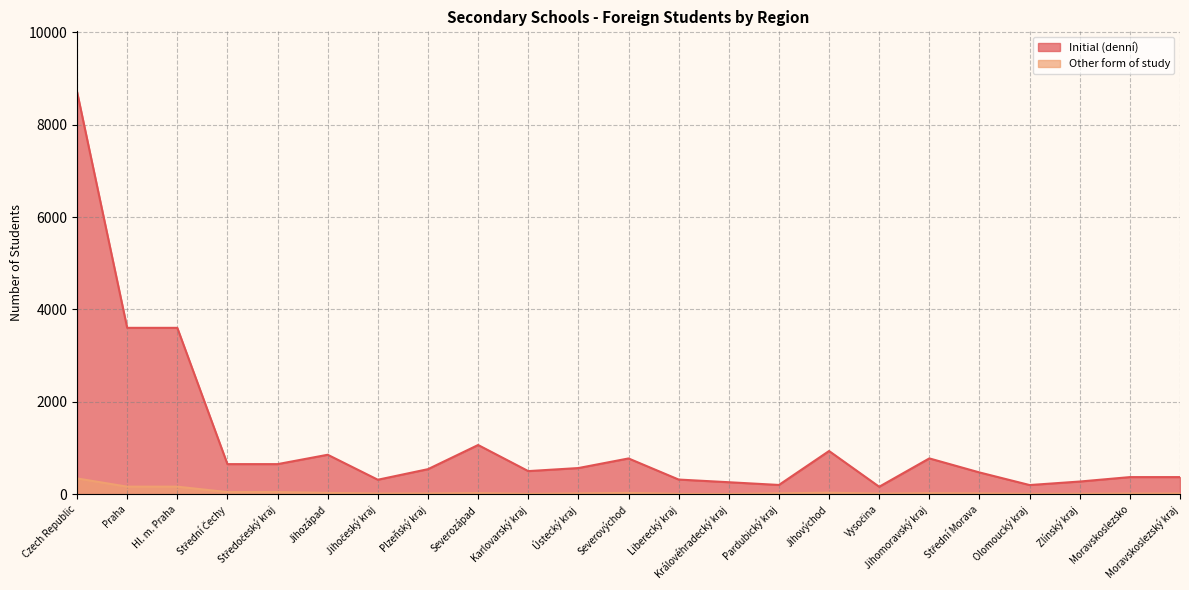

At which category is the sum across all series the highest?

Czech Republic